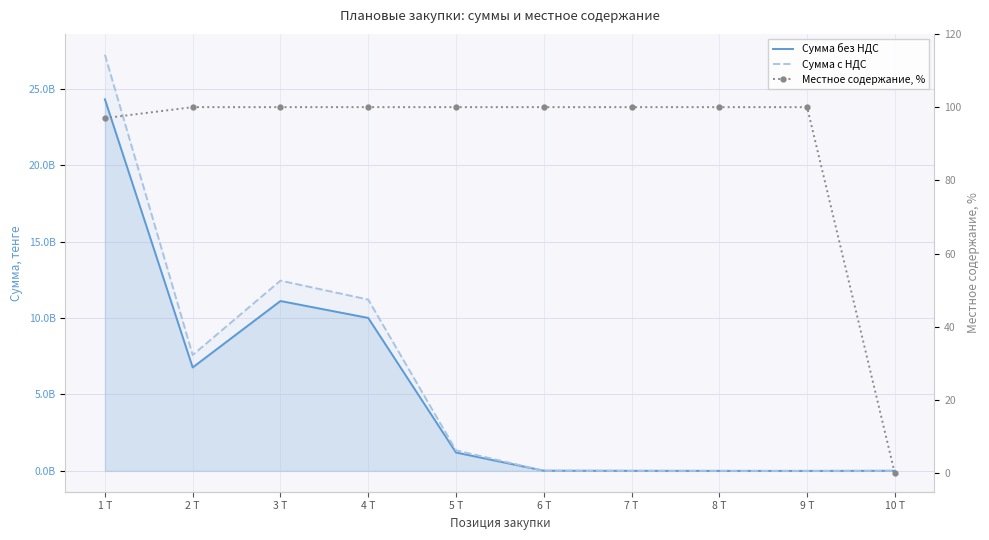

True or false: Местное содержание, % and Сумма без НДС intersect in this chart.

False